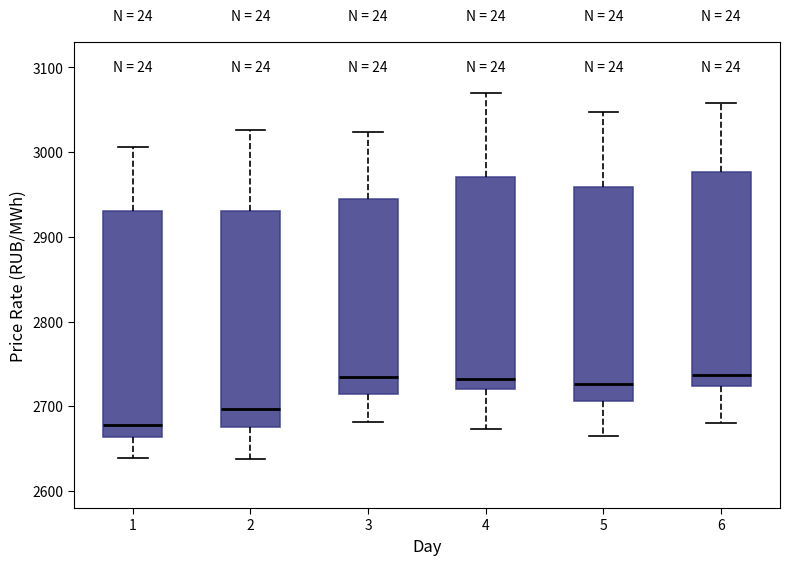

Reading left to right, transcribe this box plot: for each box, give where its median line is, the range the box spans, and where its two whiskers end, as read against the y-axis. The values are not printed on the chart, so give them approximately, as read against the axis.

1: median 2680, box 2660 to 2930, whiskers 2640 to 3010
2: median 2700, box 2680 to 2930, whiskers 2640 to 3030
3: median 2730, box 2710 to 2940, whiskers 2680 to 3020
4: median 2730, box 2720 to 2970, whiskers 2670 to 3070
5: median 2730, box 2710 to 2960, whiskers 2660 to 3050
6: median 2740, box 2720 to 2980, whiskers 2680 to 3060